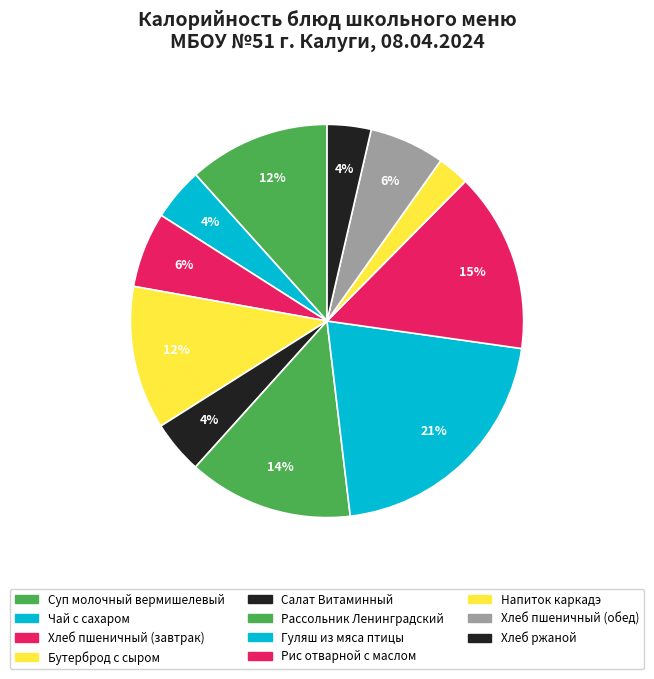

Count the number of slices in the pie.

11